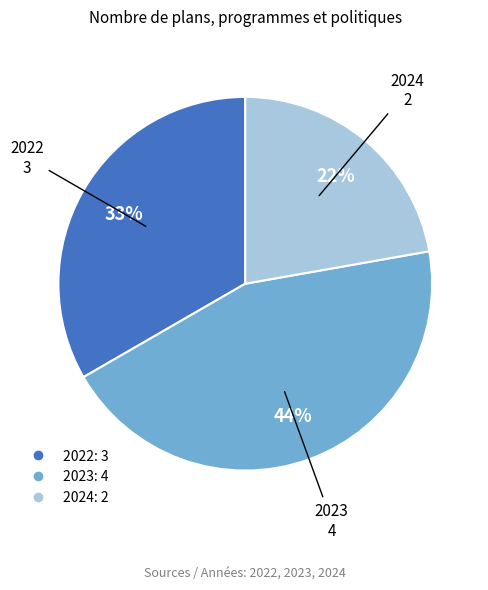

To the nearest percent, what percentage of the pie is 2022?

33%